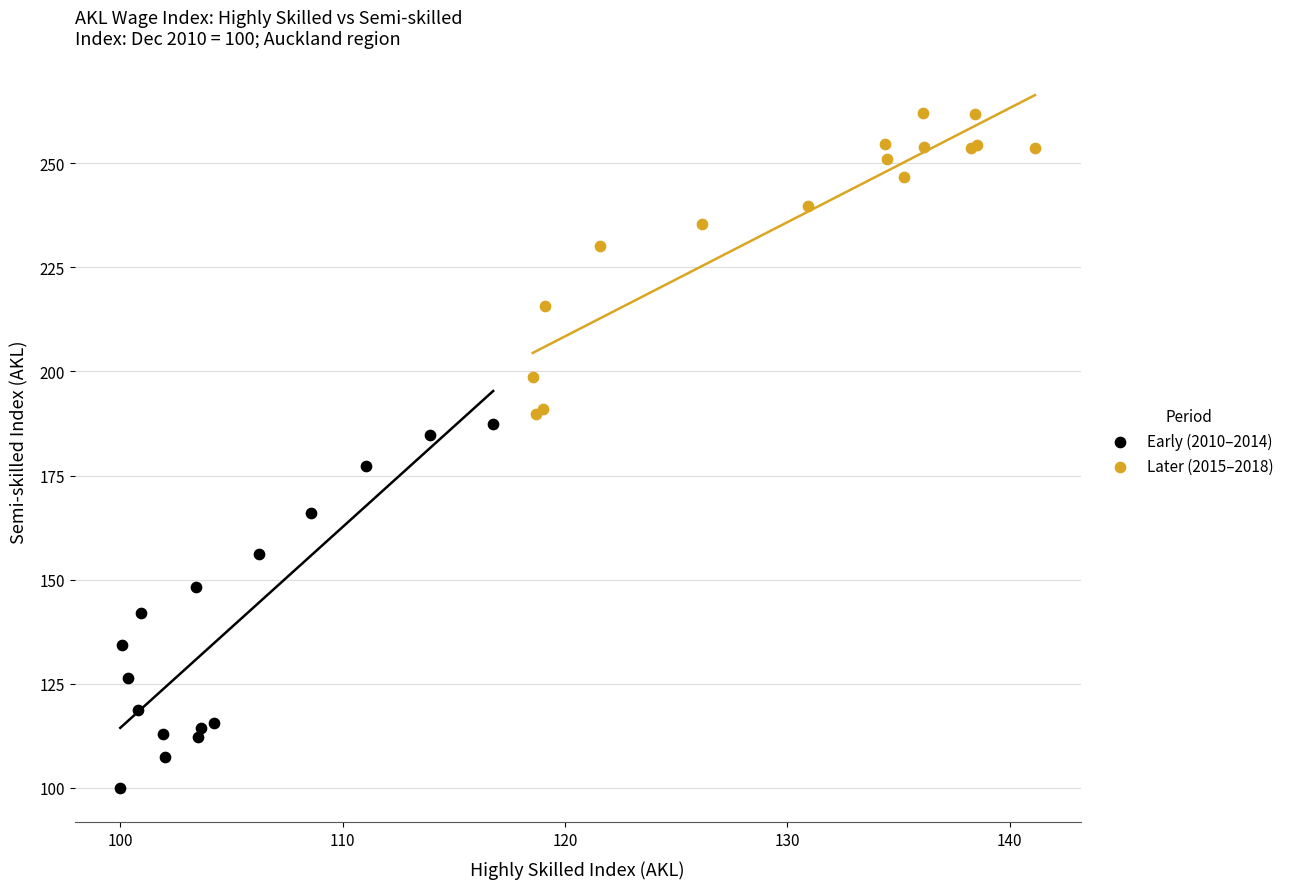

Which series has the largest Y range (max minus min)?

Early (2010–2014)